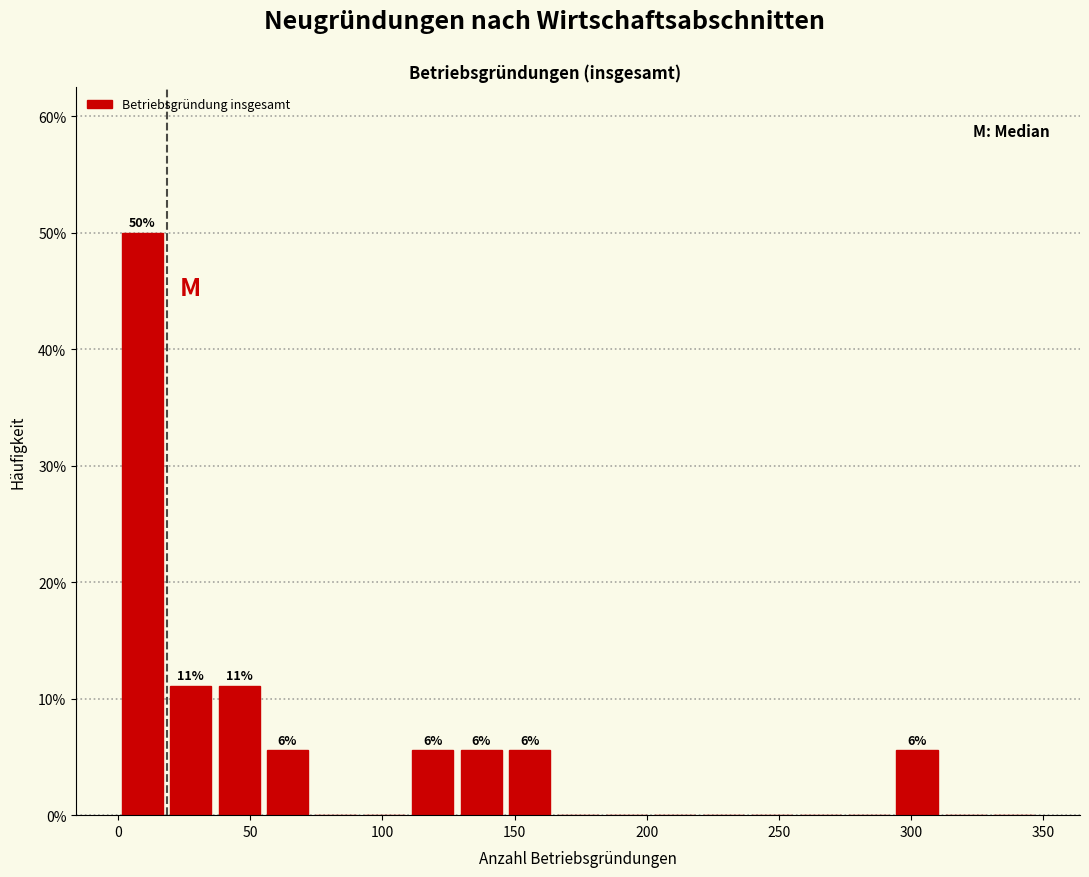

Read against the x-axis, roughly where is the centre of the tallest bar?

10